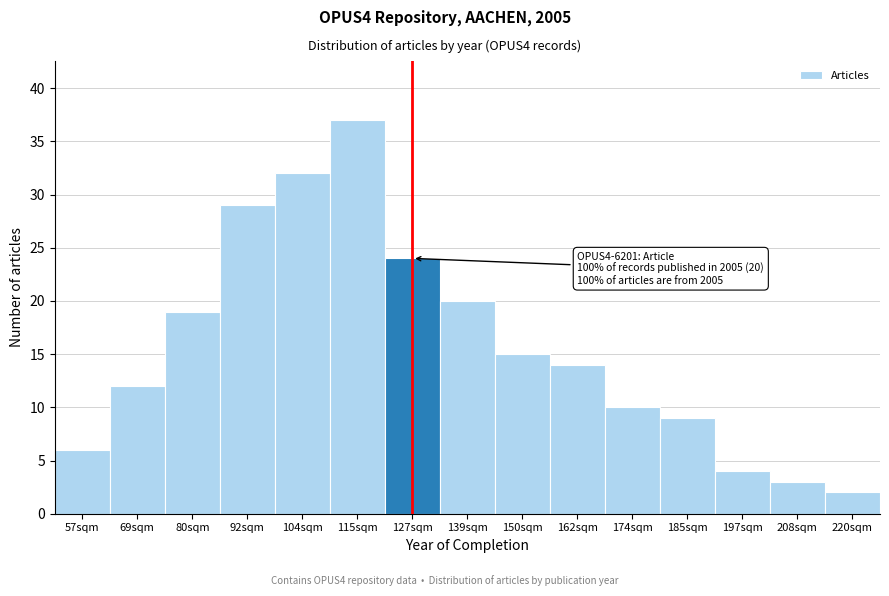

Reading right to left, extract all data points from this chart.

2	3	4	9	10	14	15	20	24	37	32	29	19	12	6